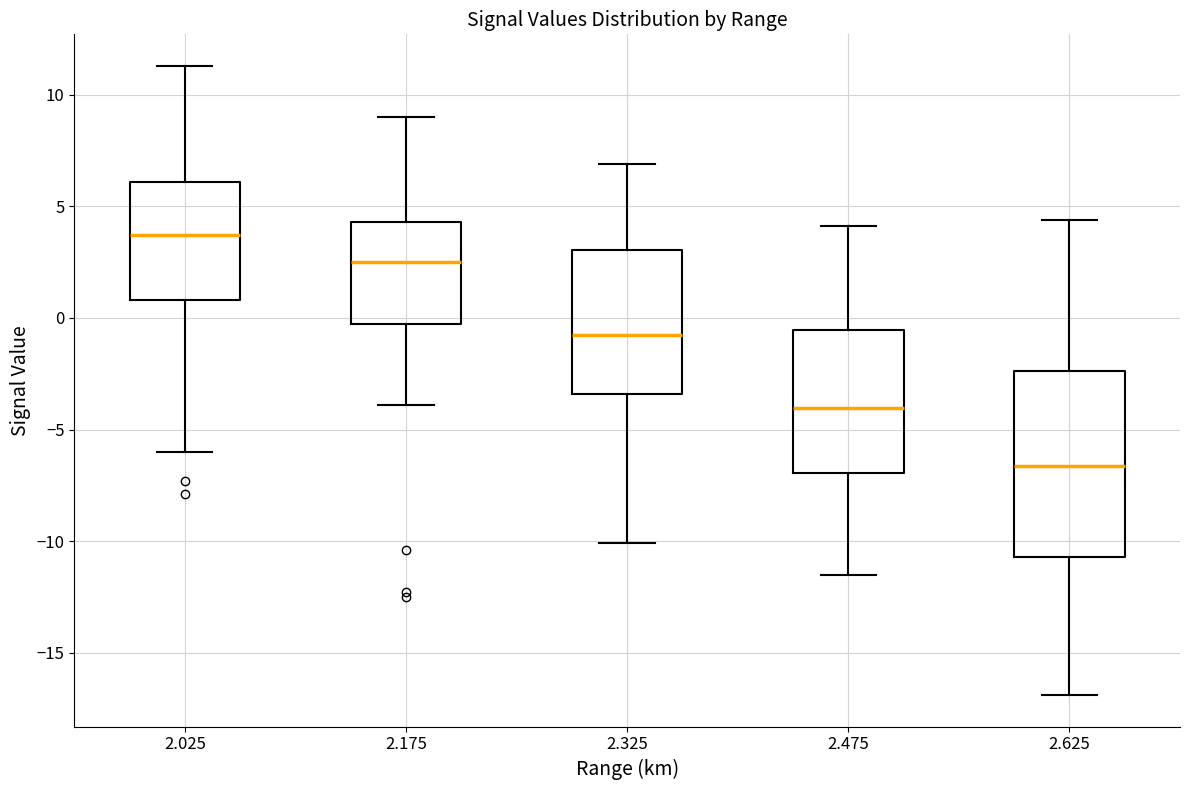

Where does the upper whisker of the box at x = 2.025 end on the y-axis? The values are not printed on the chart, so give them approximately, as read against the axis.

11.5